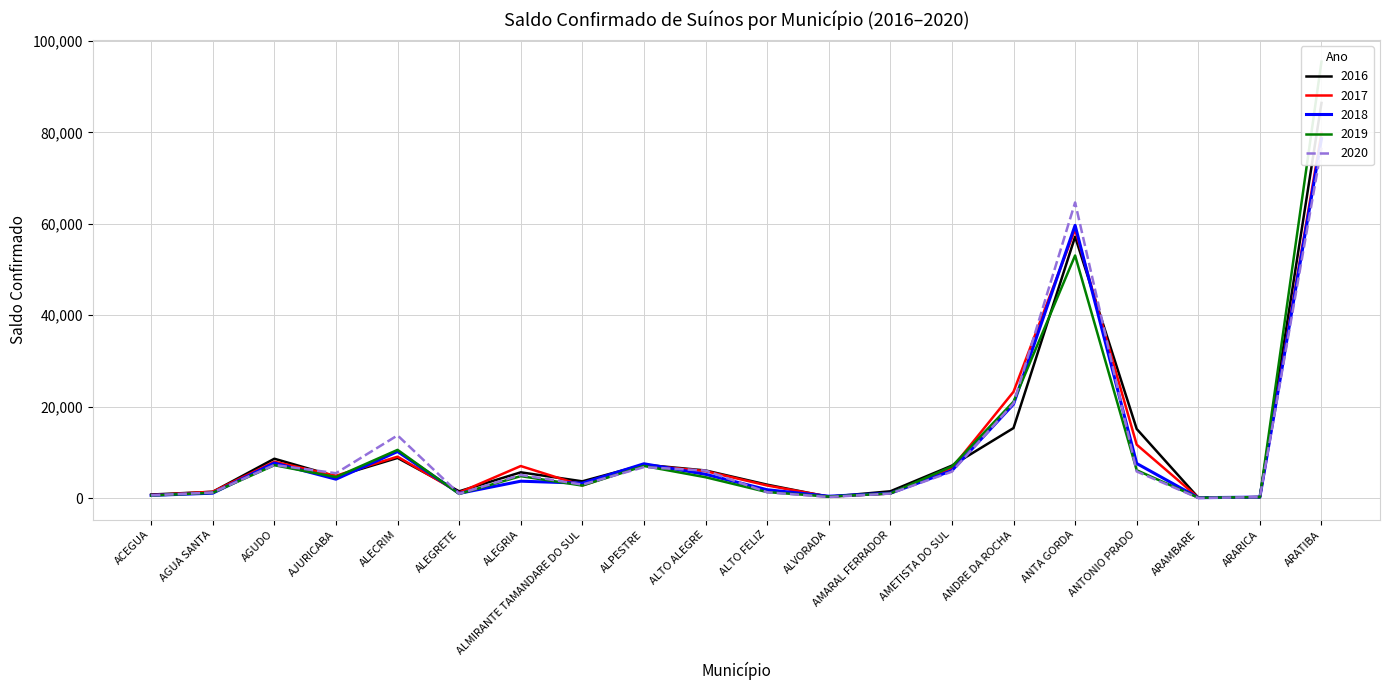

True or false: 2017 has more than 1 interior local peaks.

True